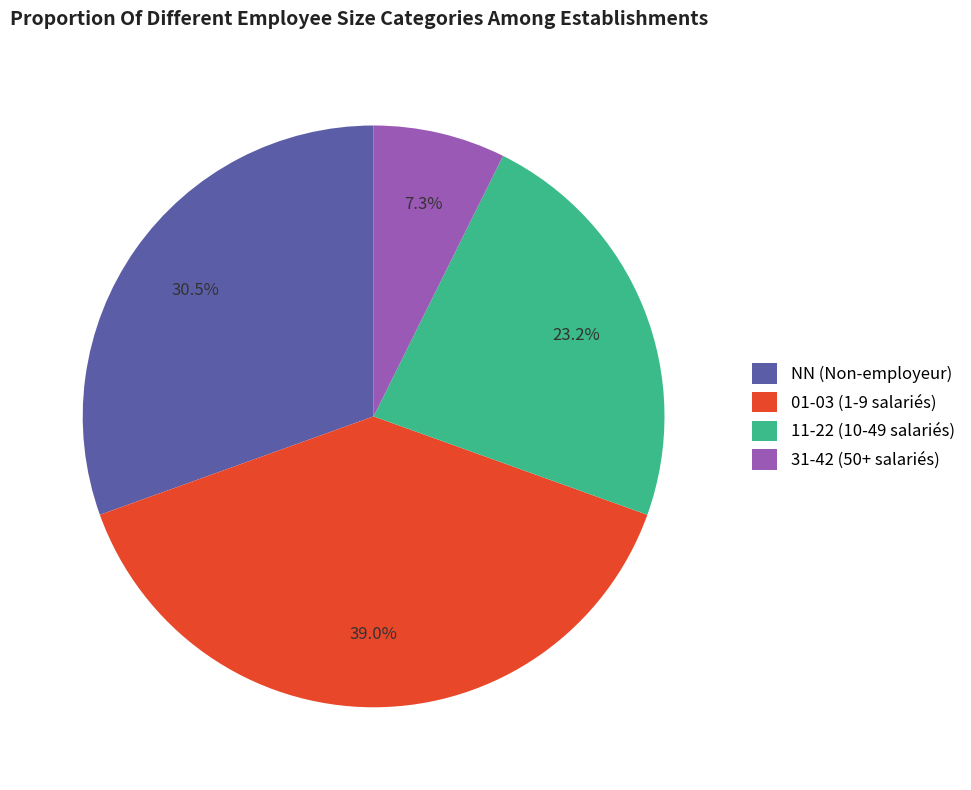

Does any single category account for the majority?

No